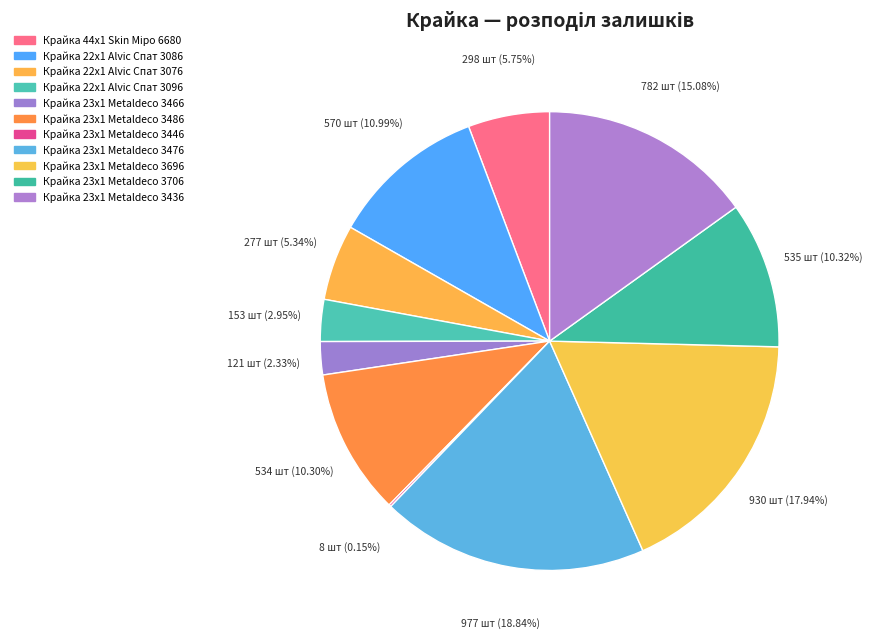

What percentage is the Крайка 22x1 Alvic Спат 3096 slice, to the nearest percent?

3%